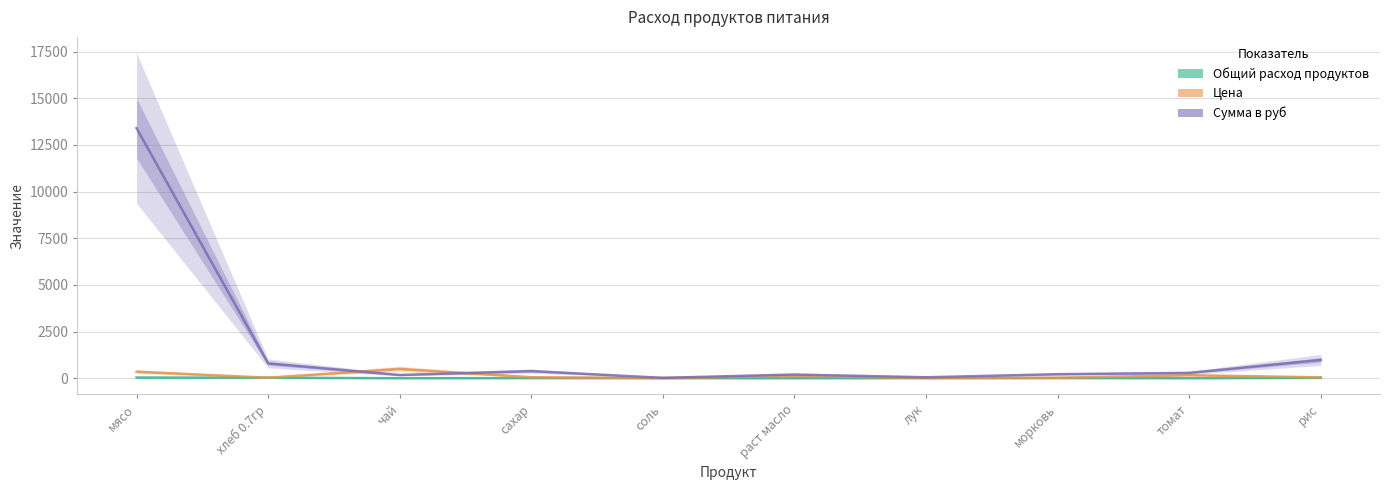

True or false: Сумма в руб and Общий расход продуктов cross at least once.

False